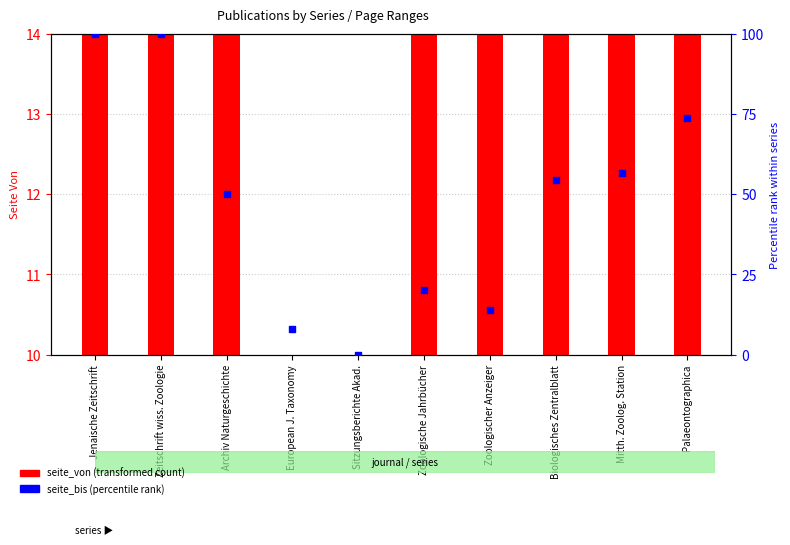

What is the change in value from European J. Taxonomy to Biologisches Zentralblatt?

+46.4